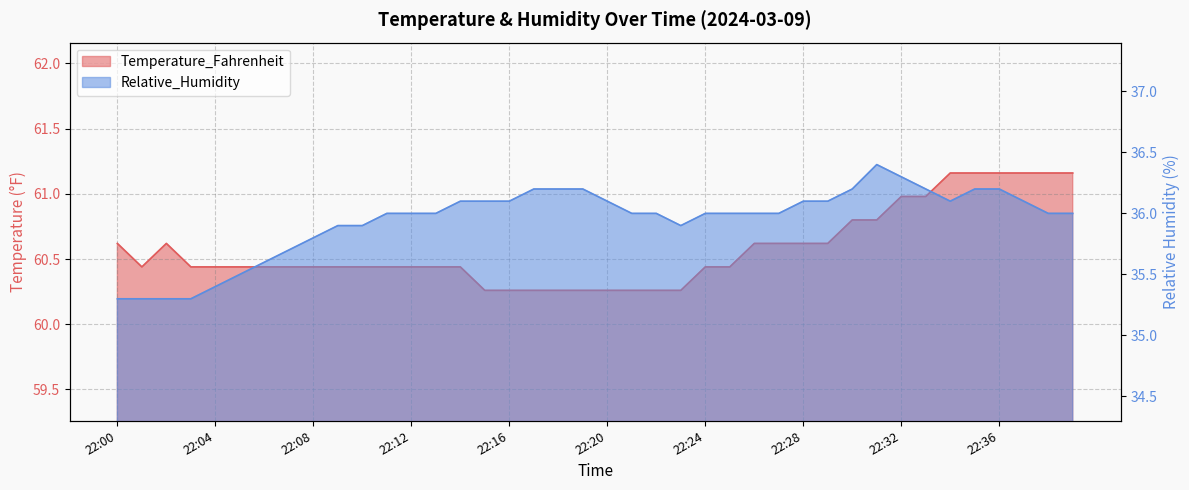

Where is the first local maximum for Temperature_Fahrenheit?

22:02